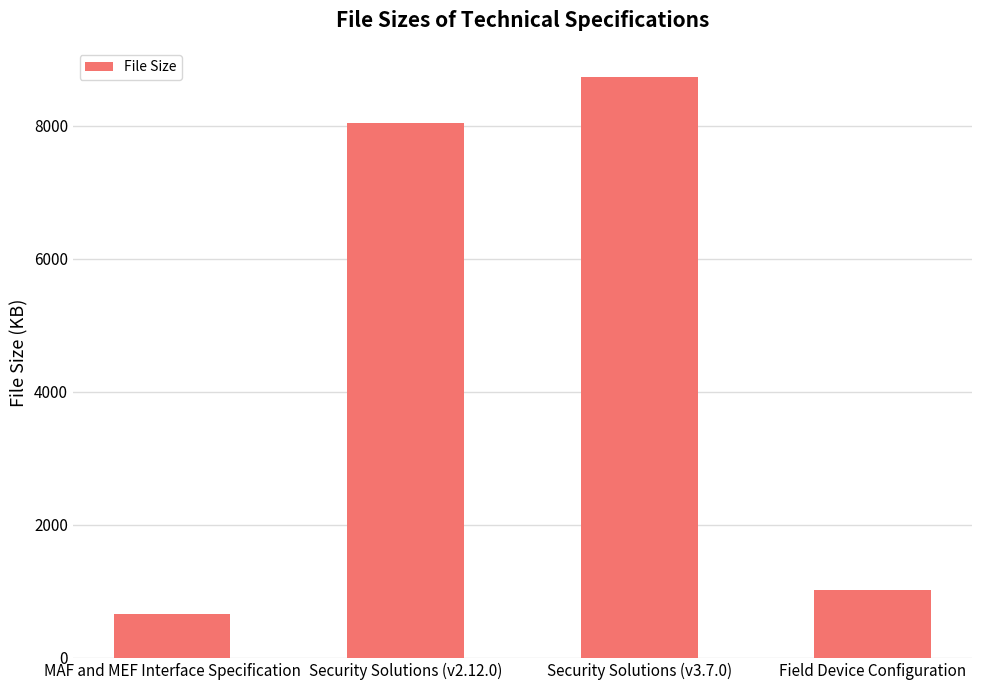

Reading left to right, what are all the values shown in this chart?

MAF and MEF Interface Specification=662	Security Solutions (v2.12.0)=8033	Security Solutions (v3.7.0)=8733	Field Device Configuration=1014